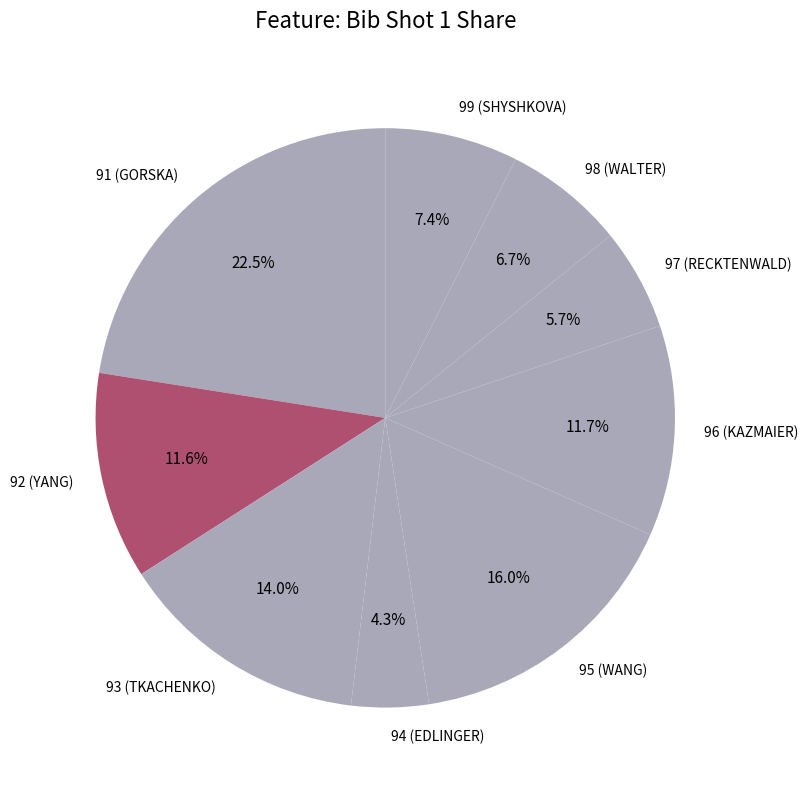

To the nearest percent, what portion does 92 represent?

12%